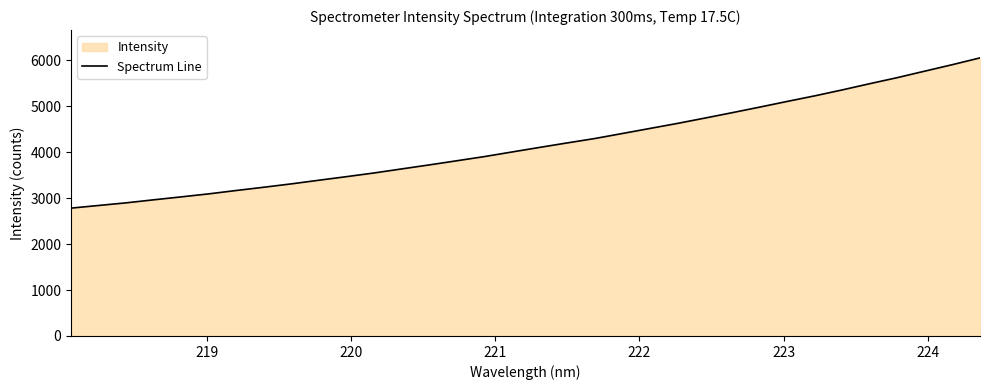

What is the maximum value shown in the chart?

6056.4